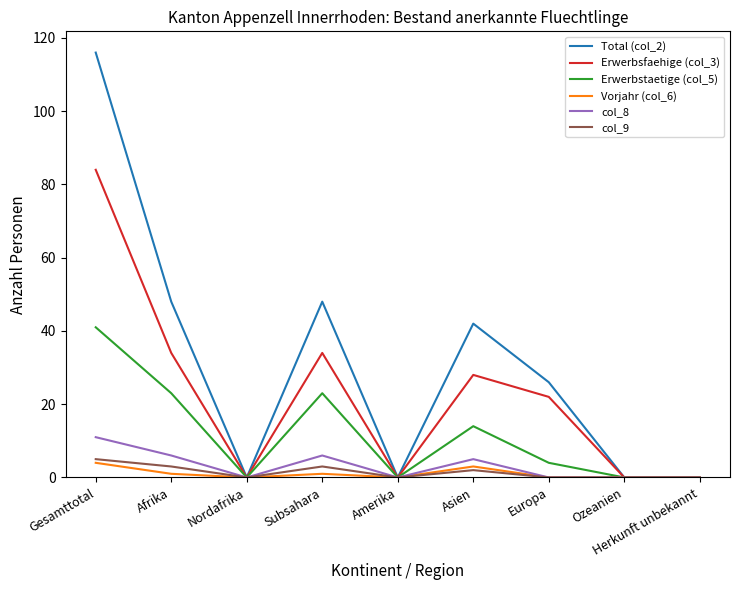

Is it true that Vorjahr (col_6) equals 0 at Nordafrika?

True